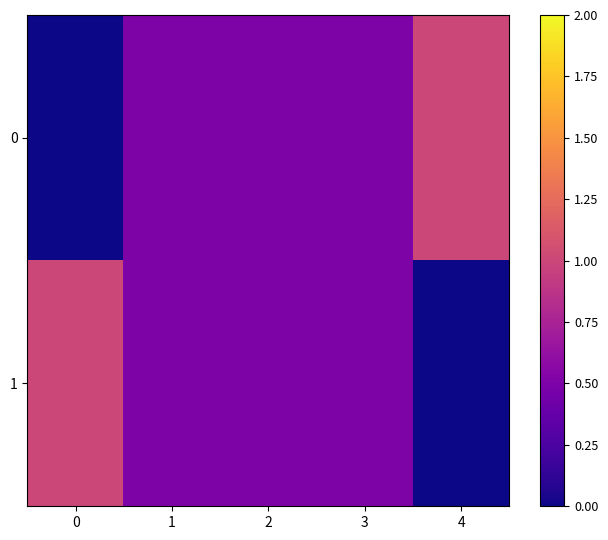

At how many categories does at least one series exceed 0?

5